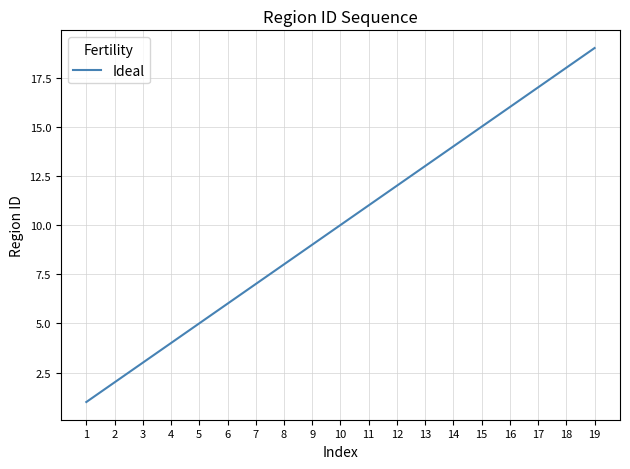

Which label corresponds to the smallest value in the chart?

1